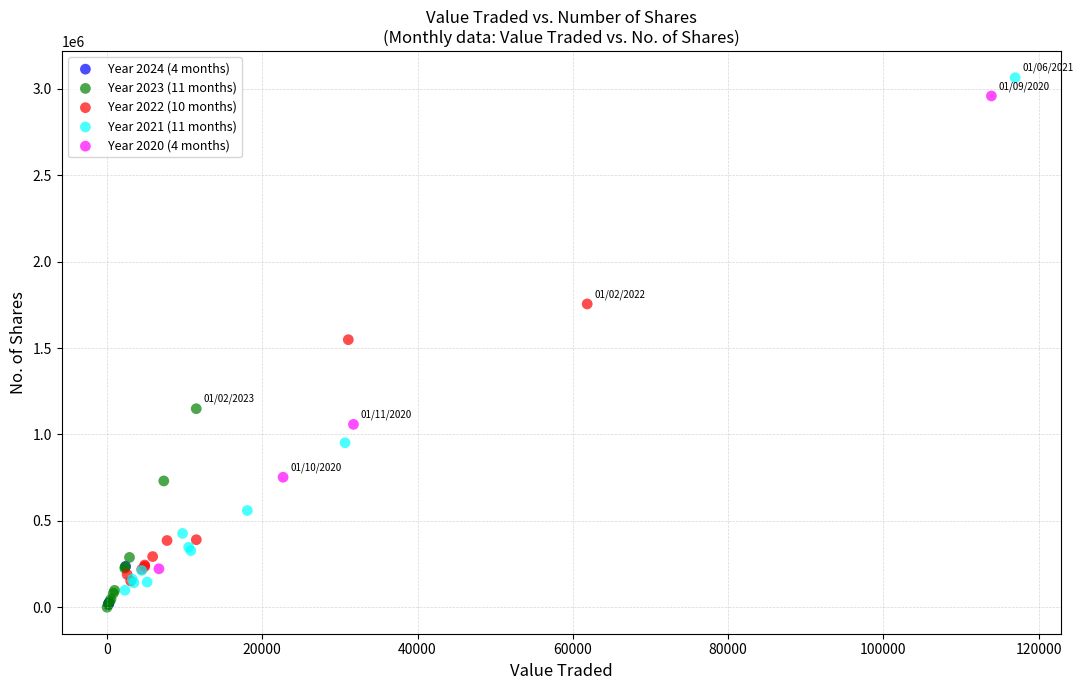

What are all the series names shown in the legend?

Year 2024 (4 months), Year 2023 (11 months), Year 2022 (10 months), Year 2021 (11 months), Year 2020 (4 months)